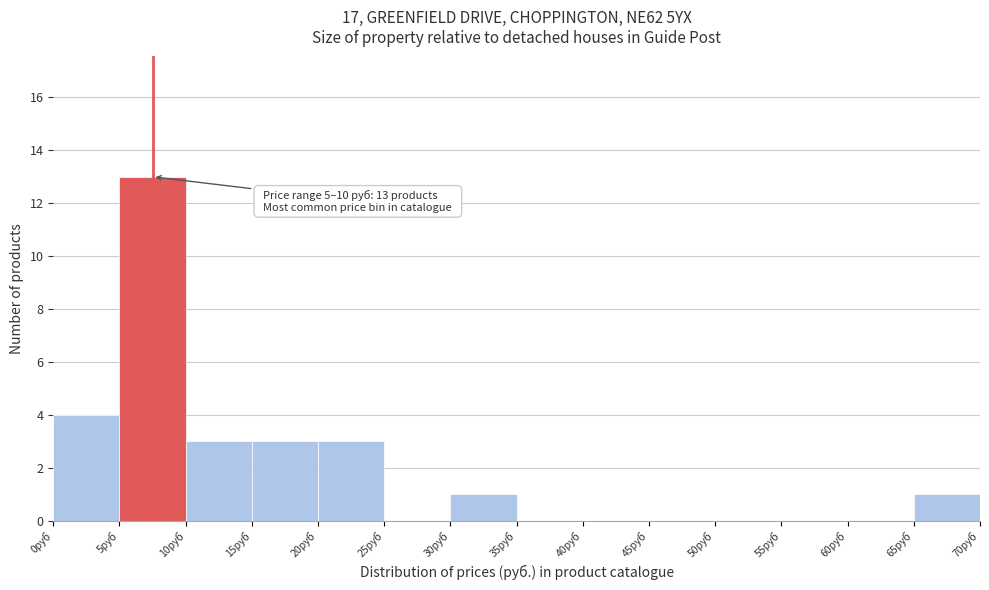

Which range on the x-axis has the tallest bar?

5 to 10